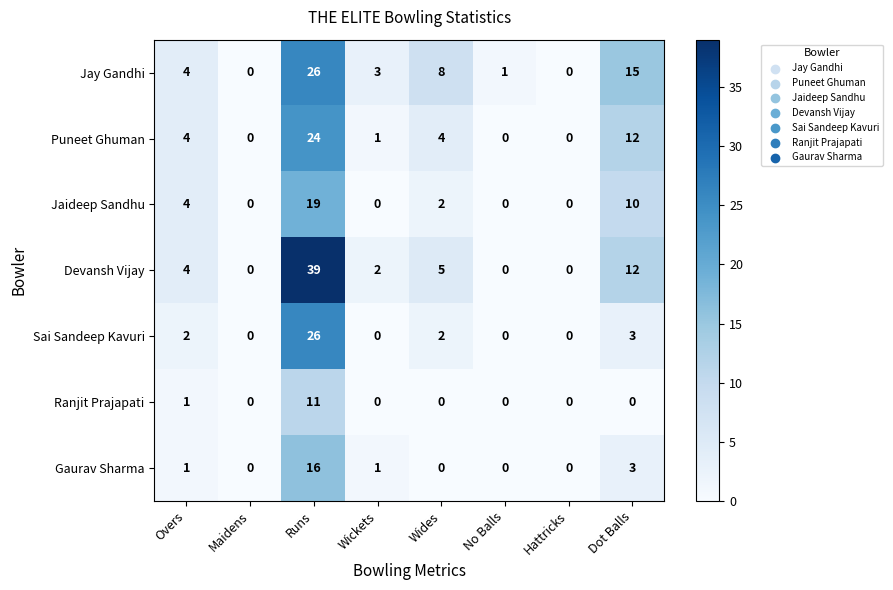

What is the difference between the Devansh Vijay values at Dot Balls and Runs?

27